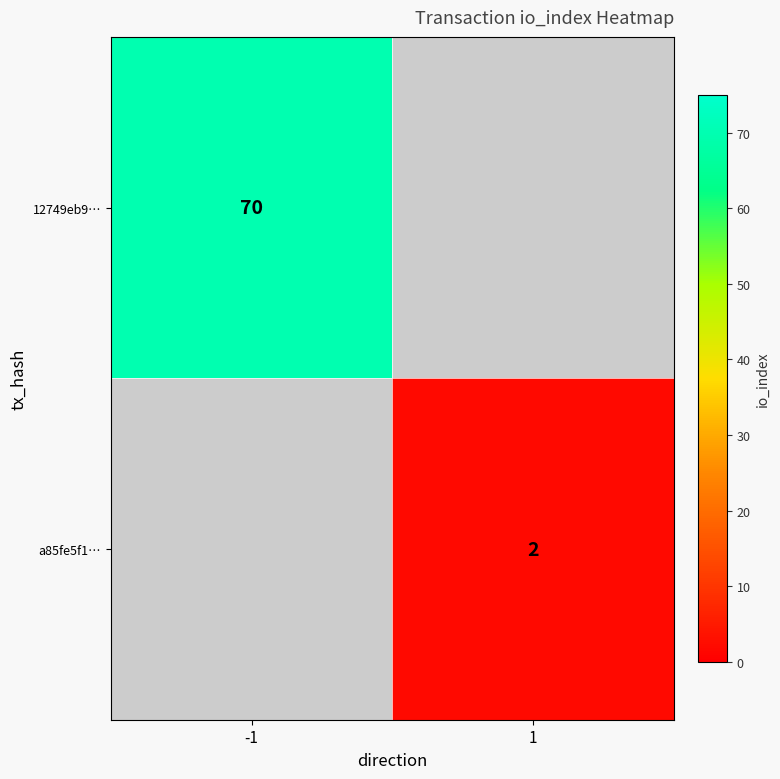

True or false: 12749eb9… has a value of 70 at -1.

True